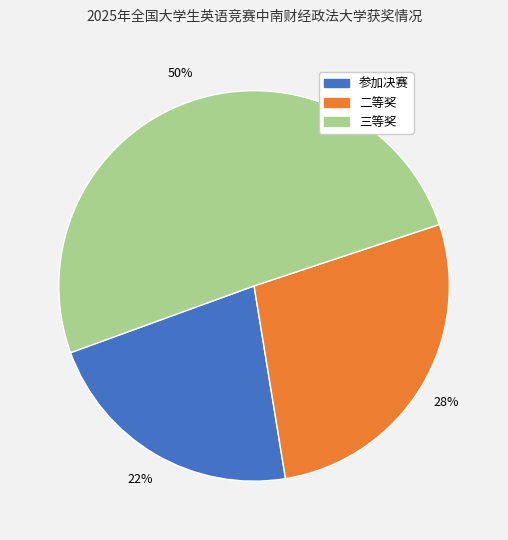

Approximately how many times larger is the value at 参加决赛 compared to 二等奖?

0.8